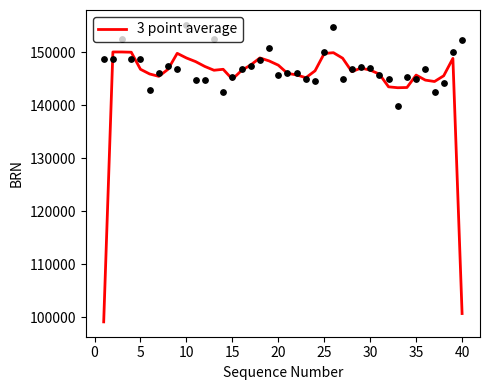

The value of 3 point average at 20 is 76891.1. True or false?

False